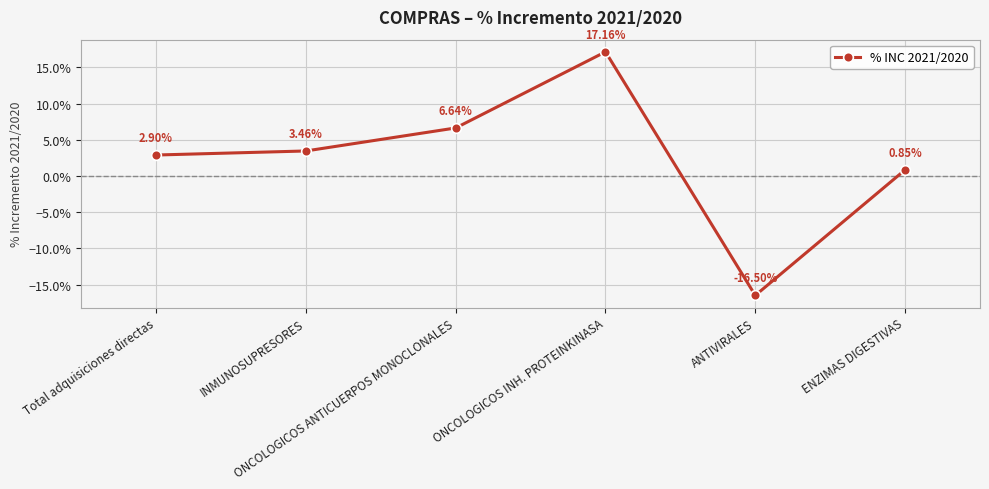

Which category has the highest value across all series?

ONCOLOGICOS INH. PROTEINKINASA